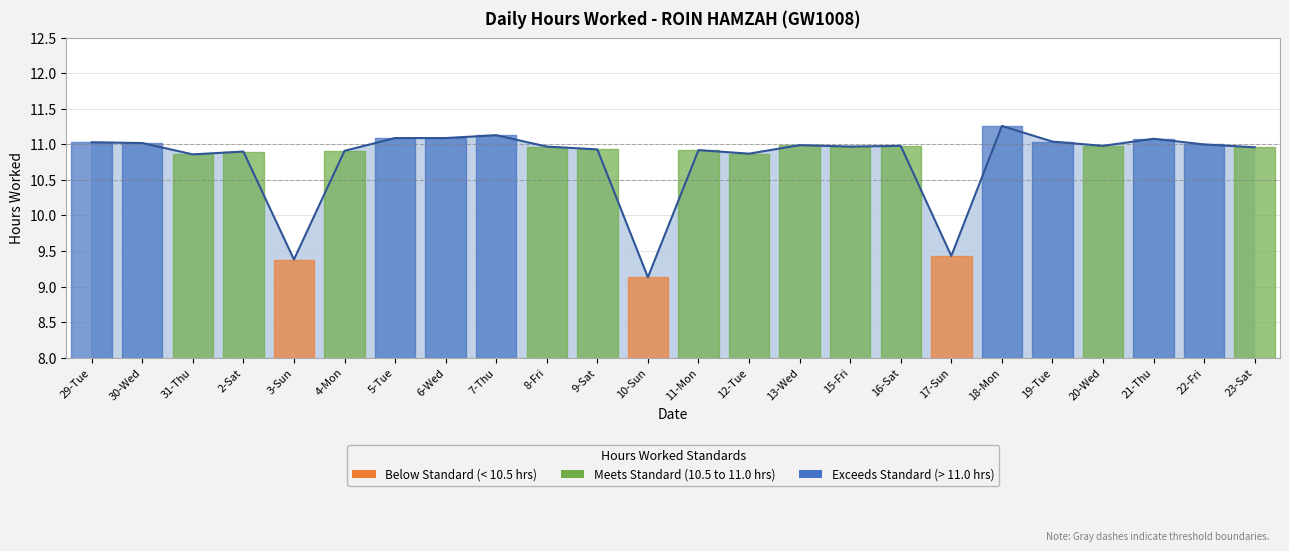

Reading left to right, what are all the values shown in this chart?

11.0	11.0	10.9	10.9	9.4	10.9	11.1	11.1	11.1	11.0	10.9	9.1	10.9	10.9	11.0	11.0	11.0	9.4	11.3	11.0	11.0	11.1	11.0	11.0